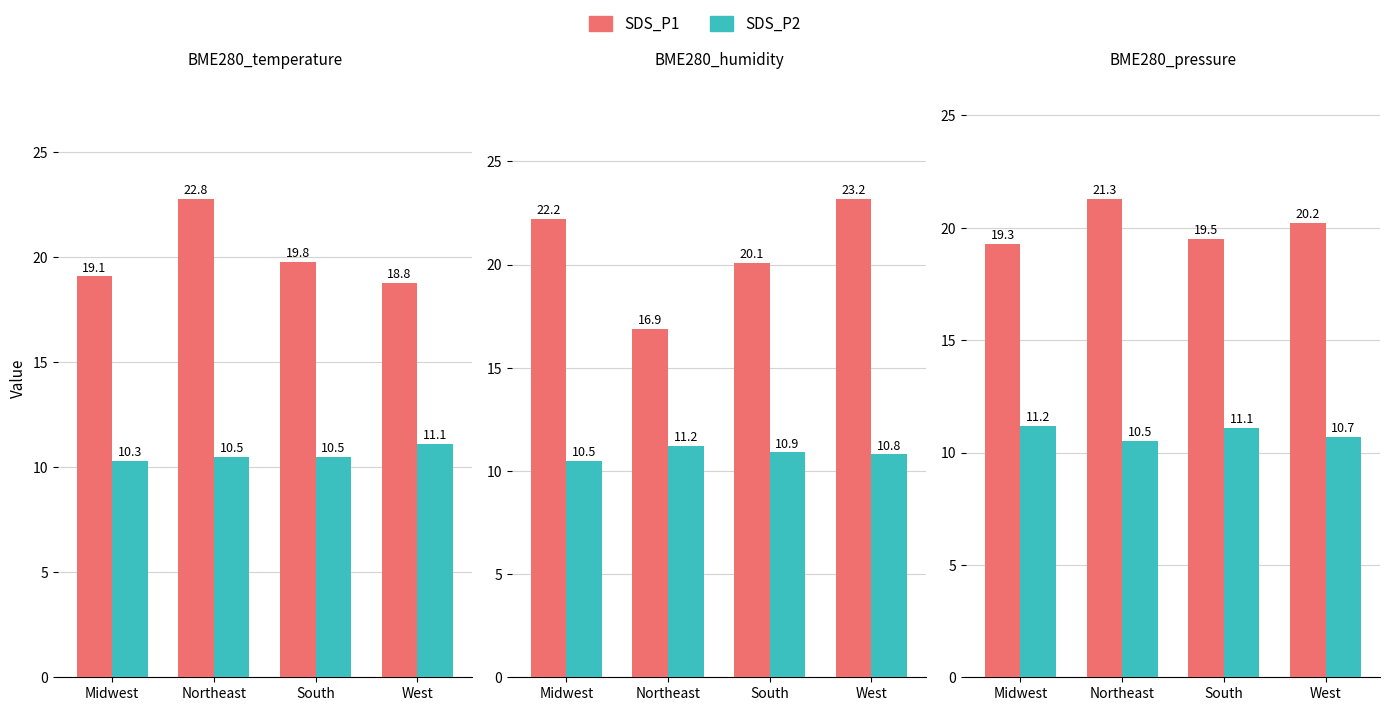

Count the SDS_P1 values in the range 19 to 21.

3